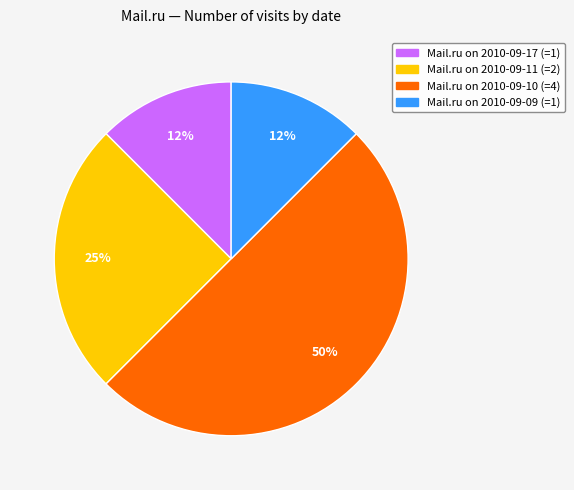

What is the largest slice in the pie chart?

Mail.ru on 2010-09-10 (=4)